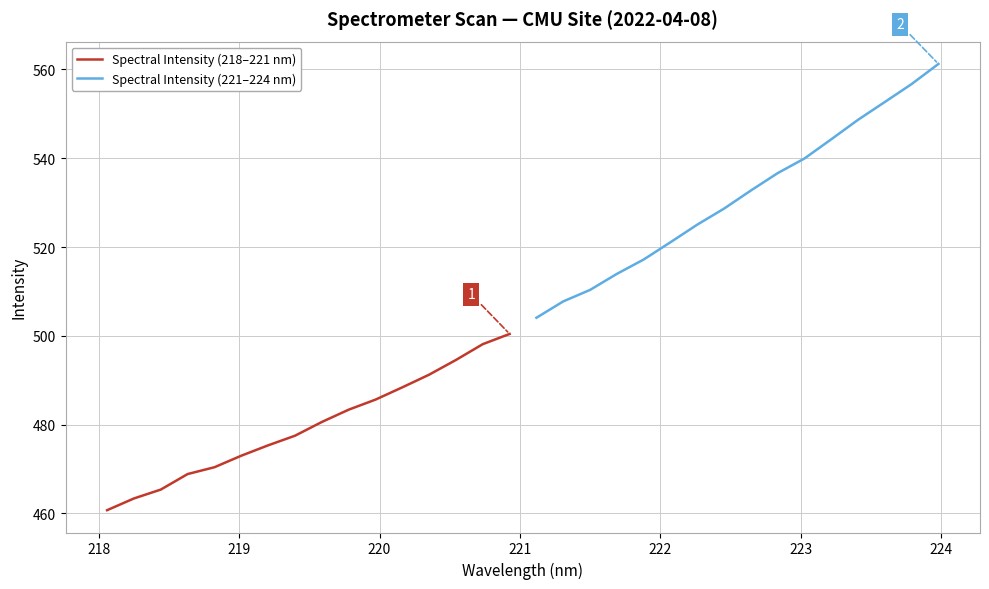

At how many categories does at least one series exceed 534?

7